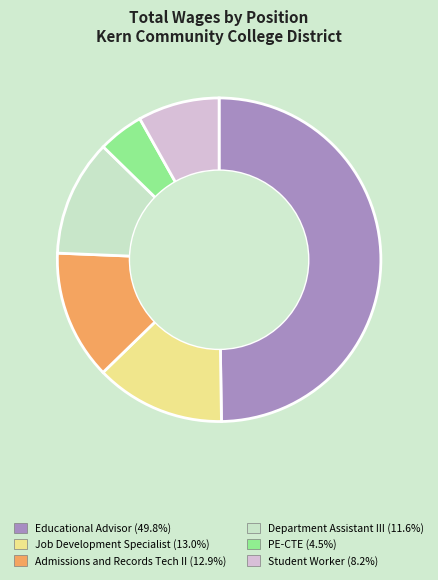

What is the smallest slice in the pie chart?

PE-CTE